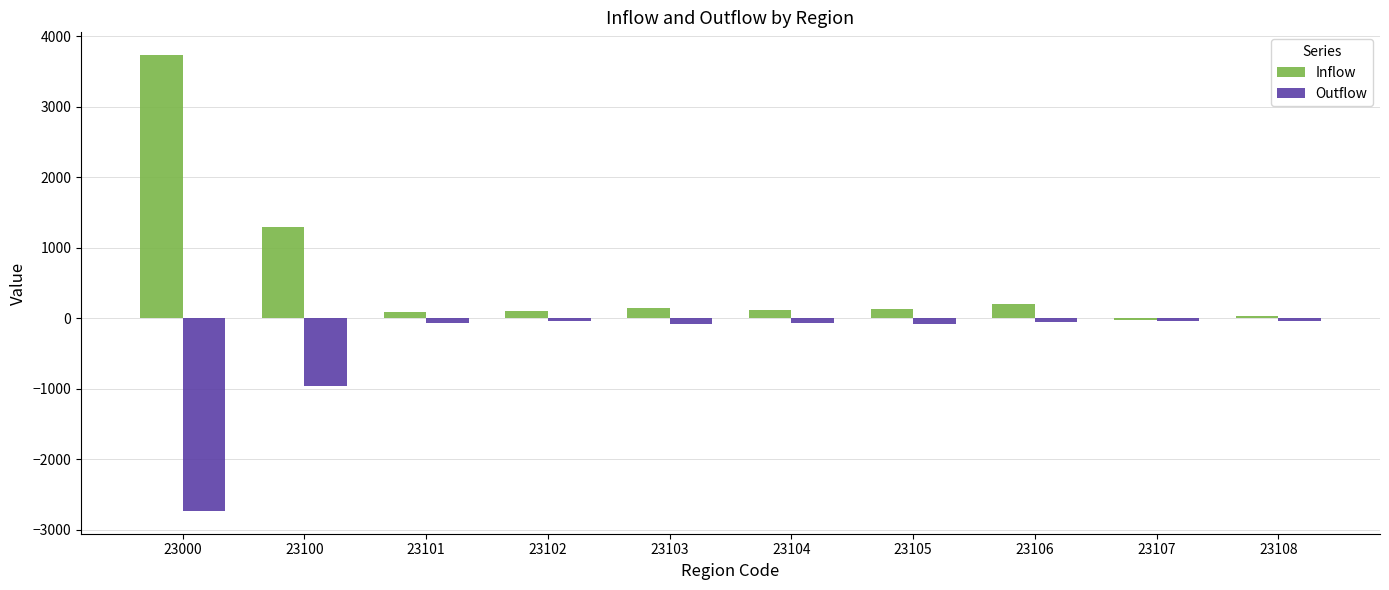

Rank the series by their average value, from highest to lowest.

Inflow, Outflow